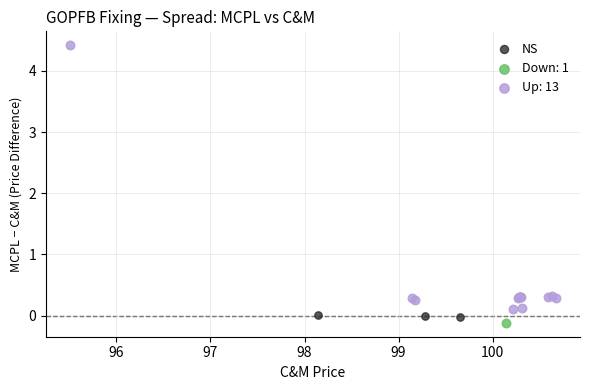

What are all the series names shown in the legend?

NS, Down: 1, Up: 13